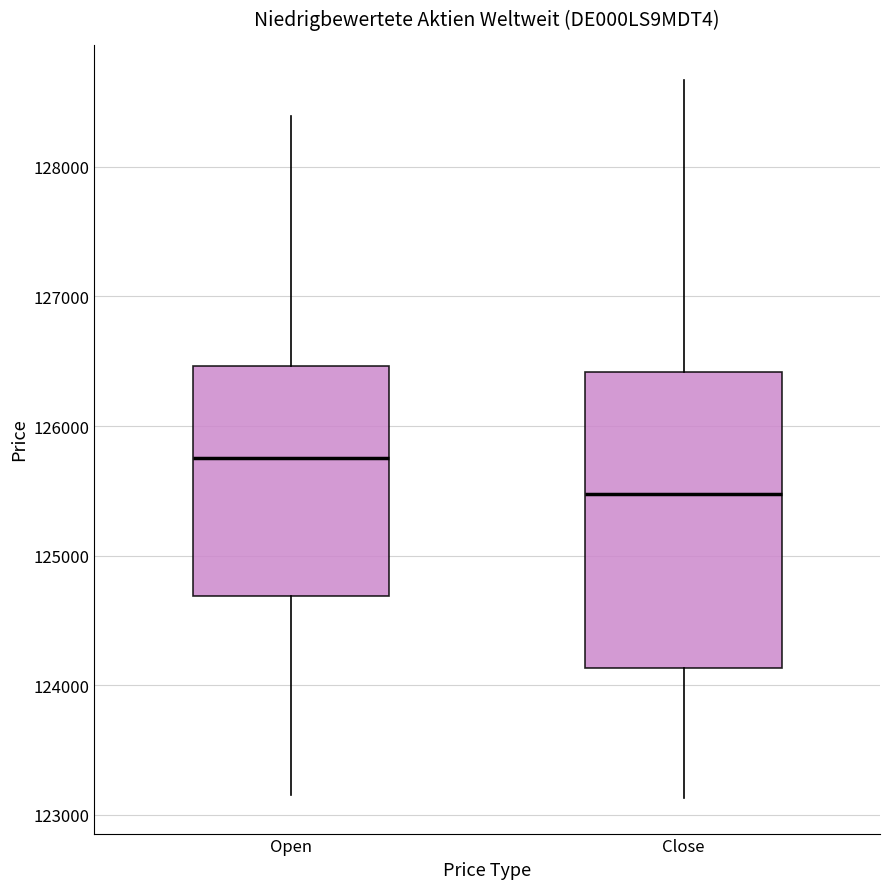

Reading left to right, read every box against the y-axis: the position of its median line, the range the box covers, and the ends of its whiskers. The values are not printed on the chart, so give them approximately, as read against the axis.

Open: median 125800, box 124700 to 126500, whiskers 123200 to 128400
Close: median 125500, box 124100 to 126400, whiskers 123100 to 128700